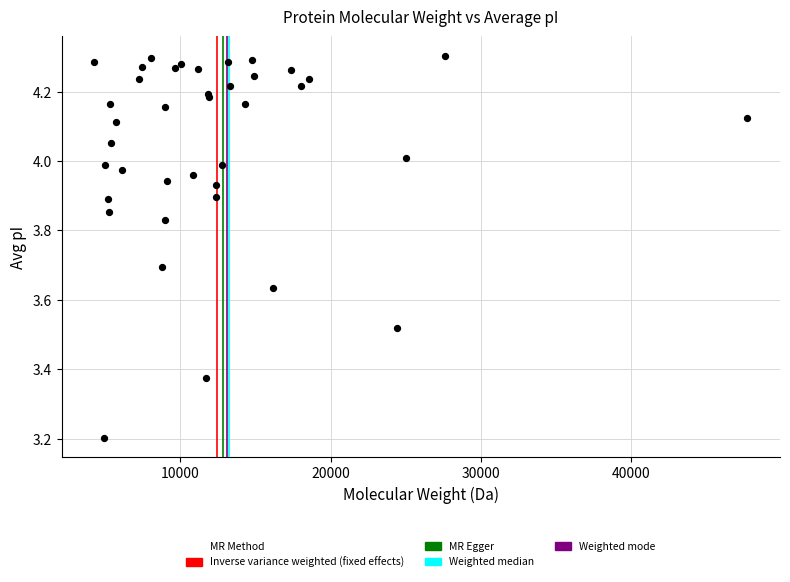

What Y value in the scatter plot is closest to 3?

3.2